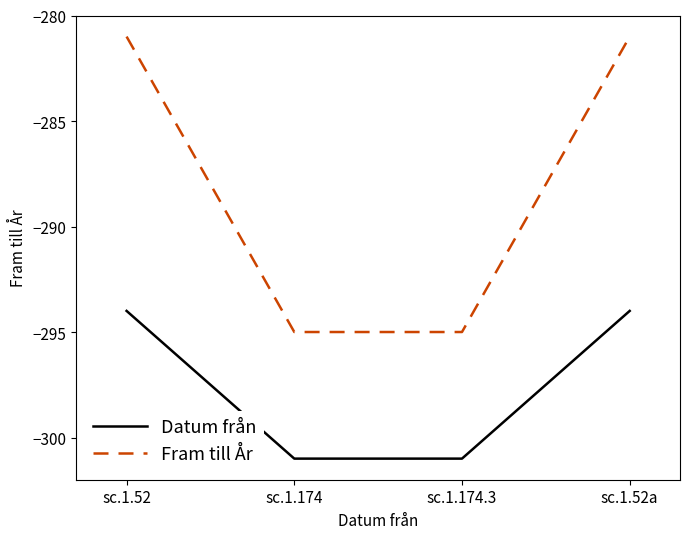

Rank the series by their maximum value, from lowest to highest.

Datum från, Fram till År